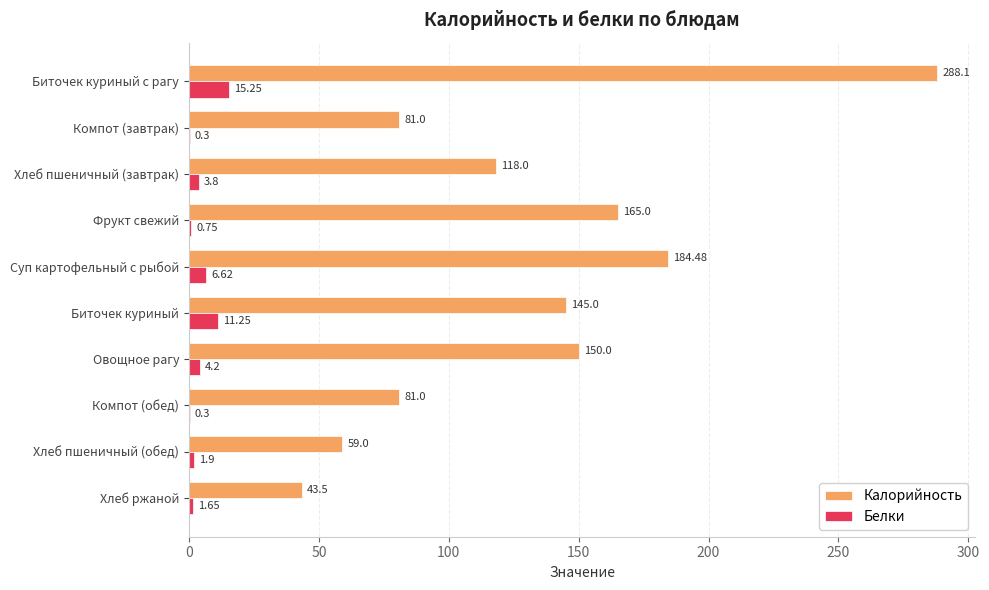

Which category has the highest value across all series?

Биточек куриный с рагу